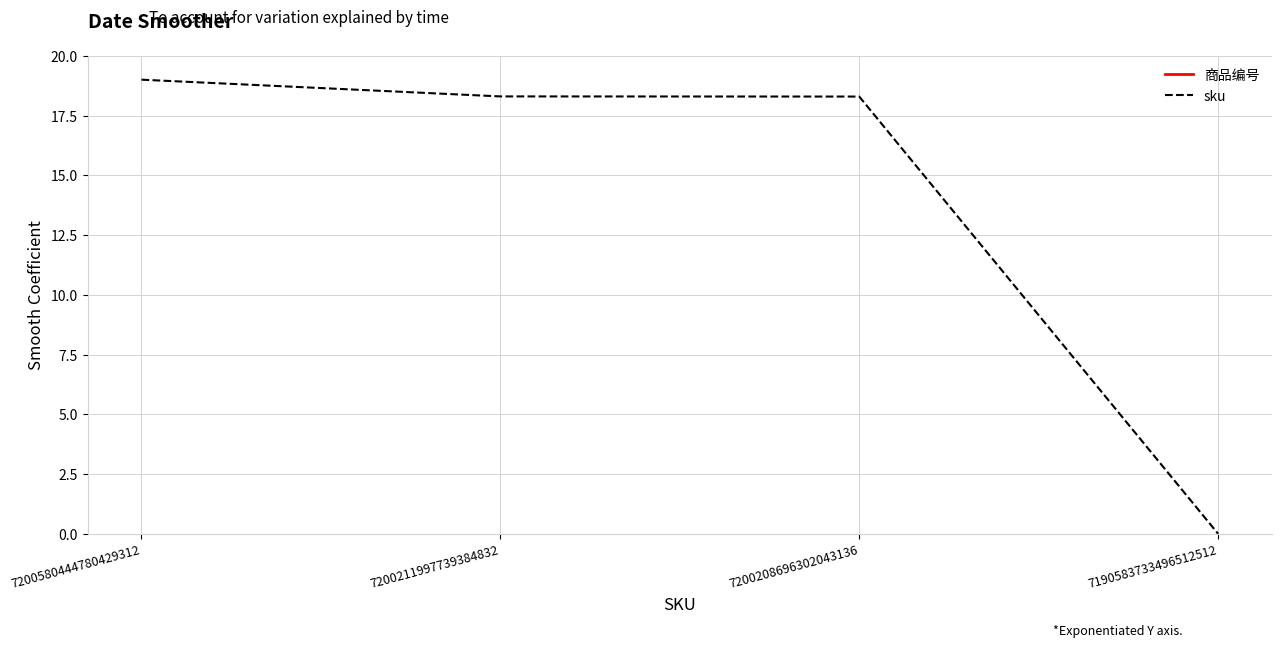

True or false: sku has more than 1 points higher than both neighbors.

False